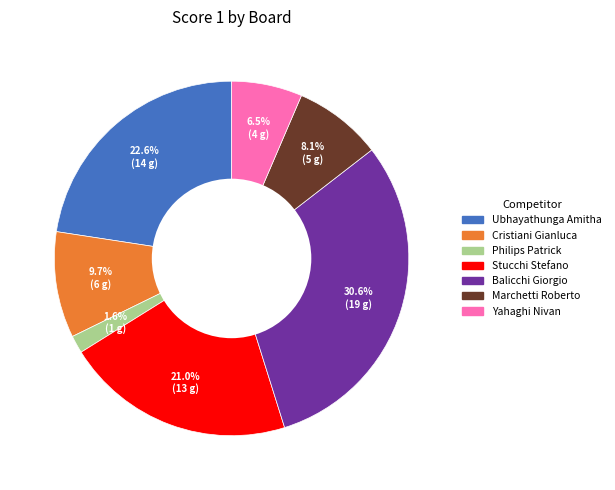

Is there a majority slice in this chart?

No